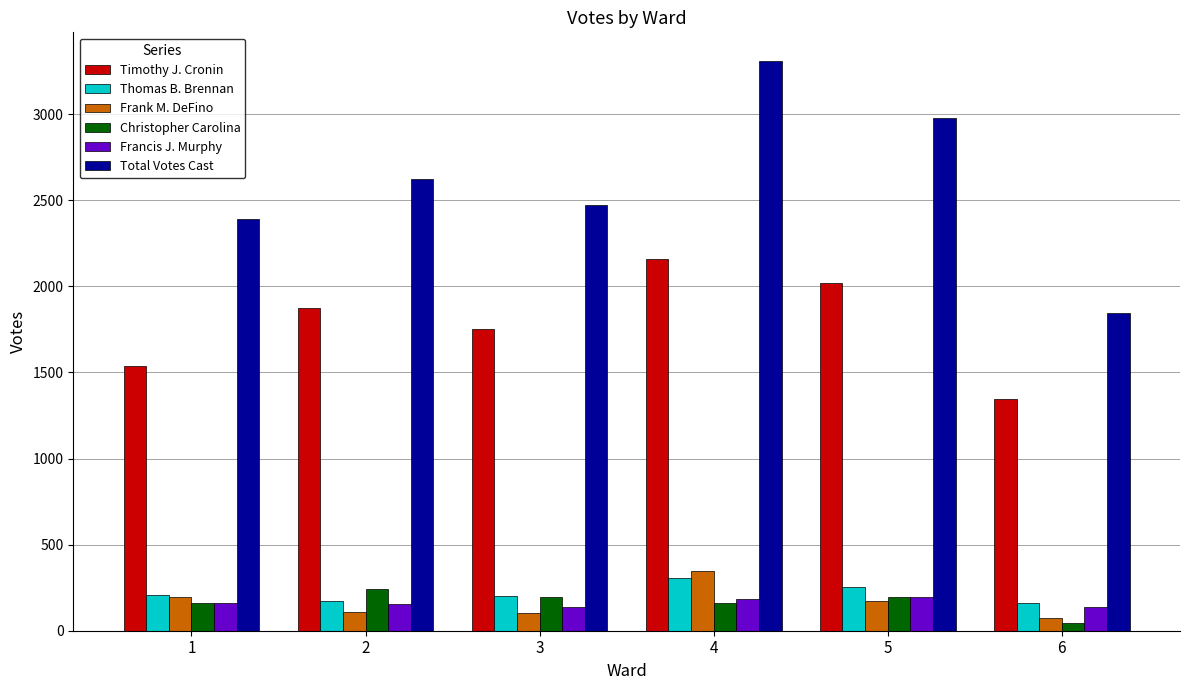

Is it true that Thomas B. Brennan equals 205 at 1?

True